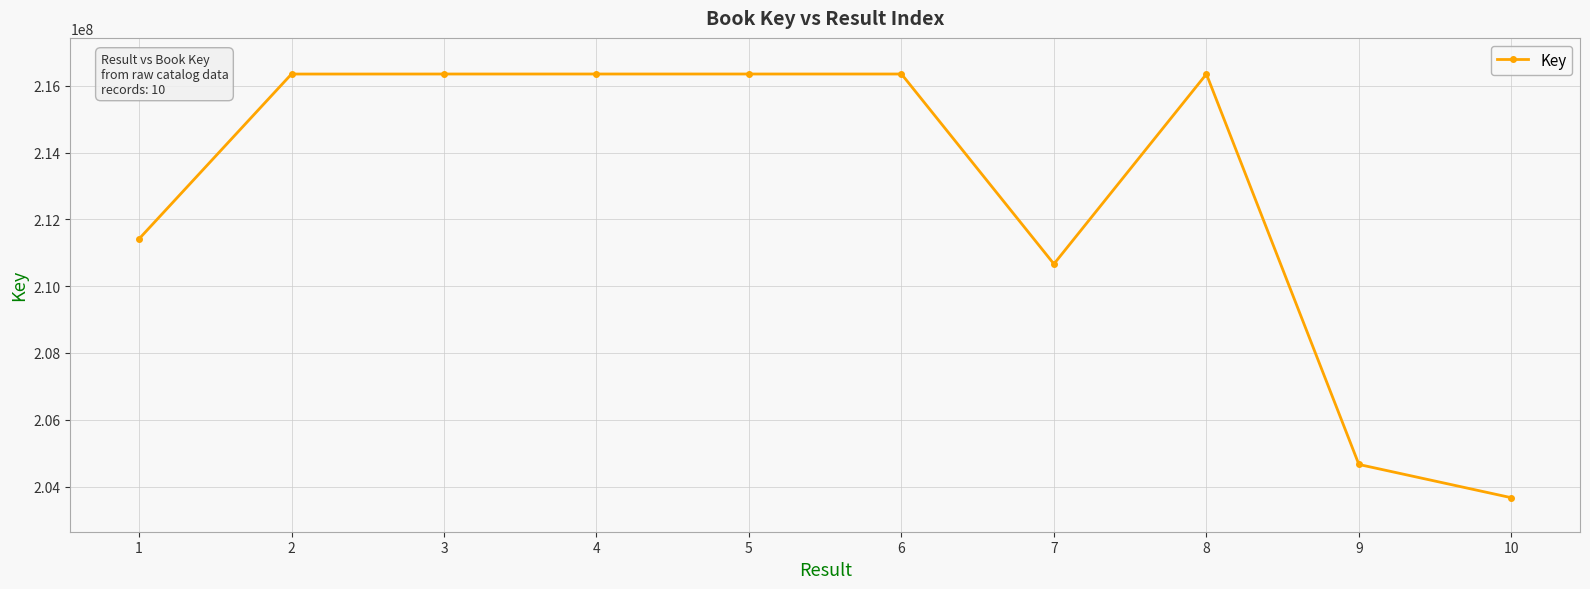

Is it true that the value at 2 is 216353607?

True